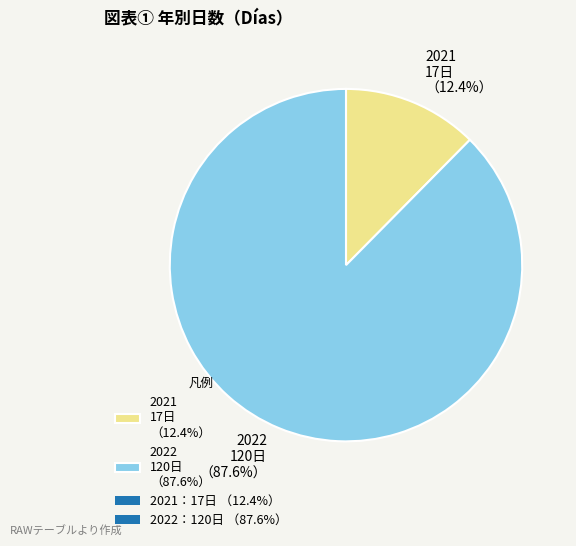

Which has a higher value, 2021 17日 （12.4%） or 2022 120日 （87.6%）?

2022 120日 （87.6%）